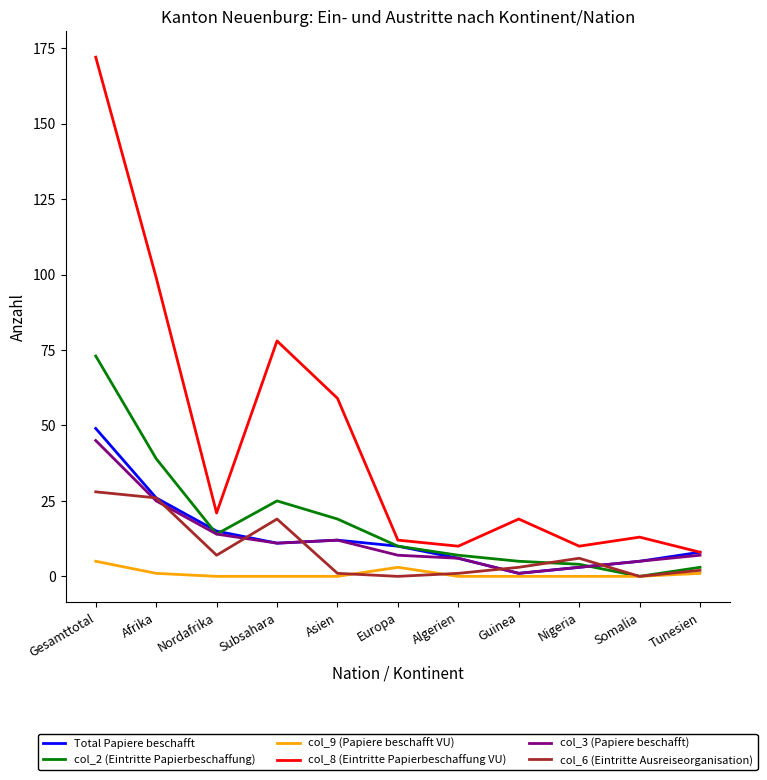

What is the spread (max minus min) of values at Guinea?

19